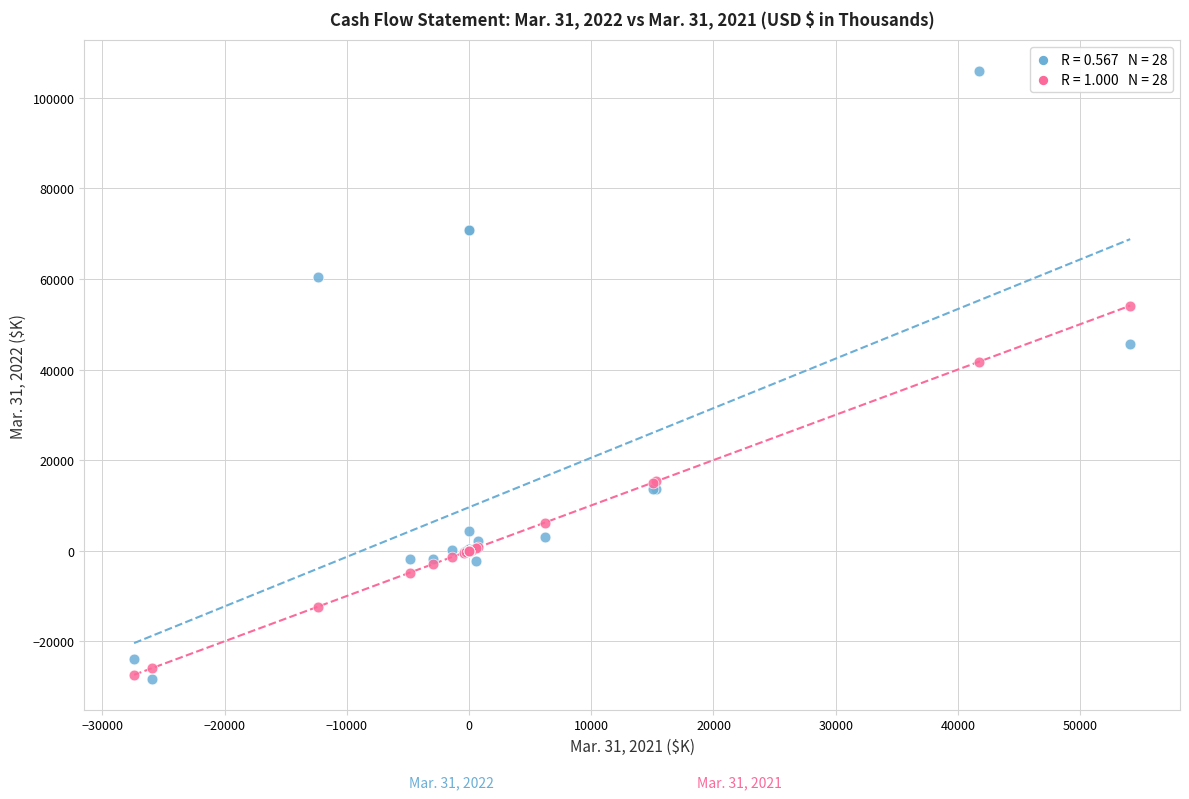

Across all series, what Y value is closest to 38768?

41717